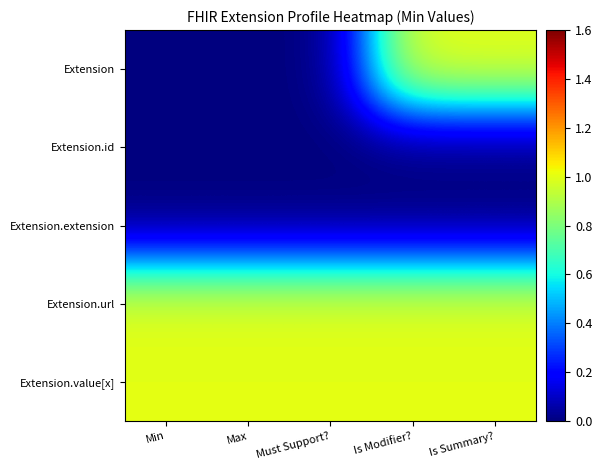

What is the difference between the highest and lowest values at Max?

1